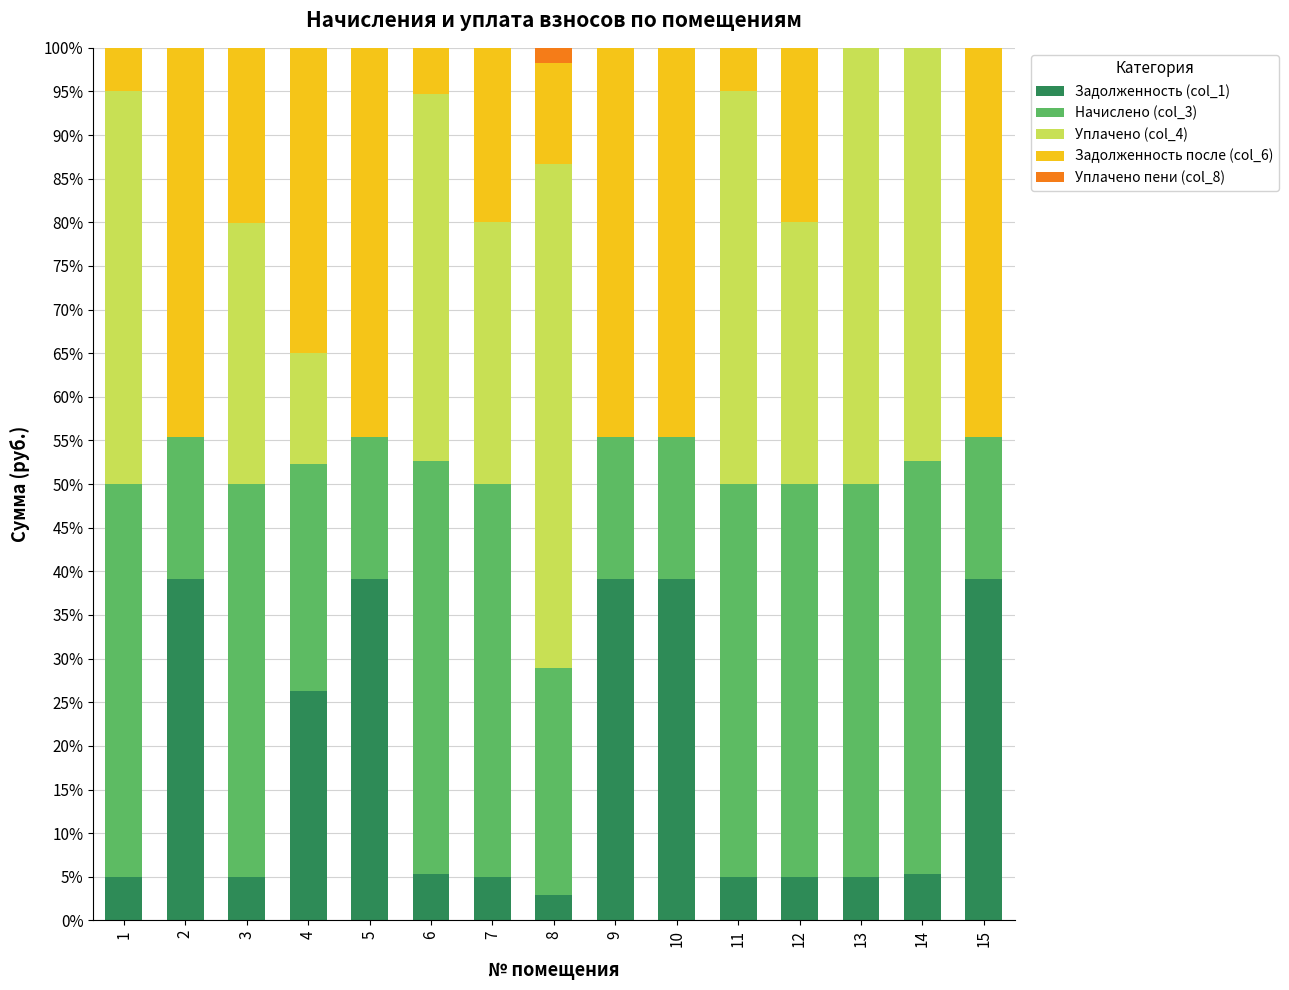

What is the highest value of the Задолженность (col_1) series?

39.1